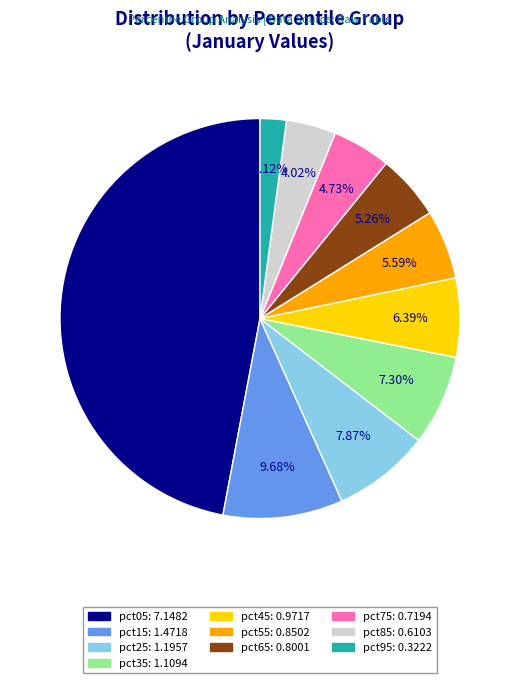

To the nearest percent, what is the average slice percentage?

10%